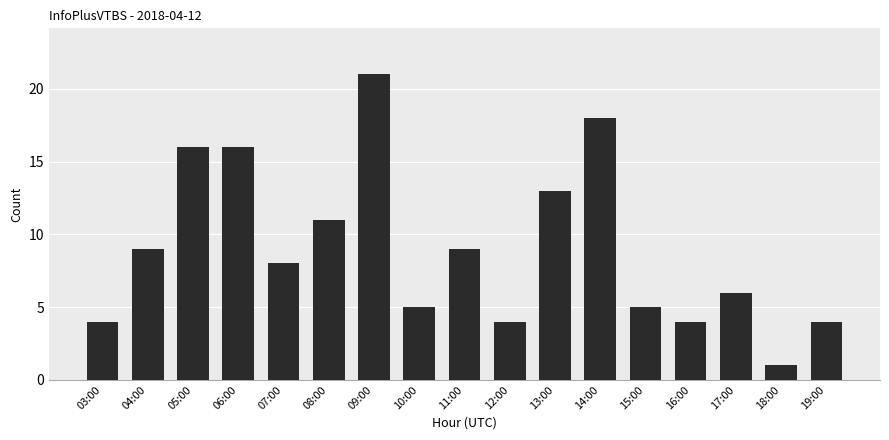

The chart shows a value of 4 at 03:00. True or false?

True